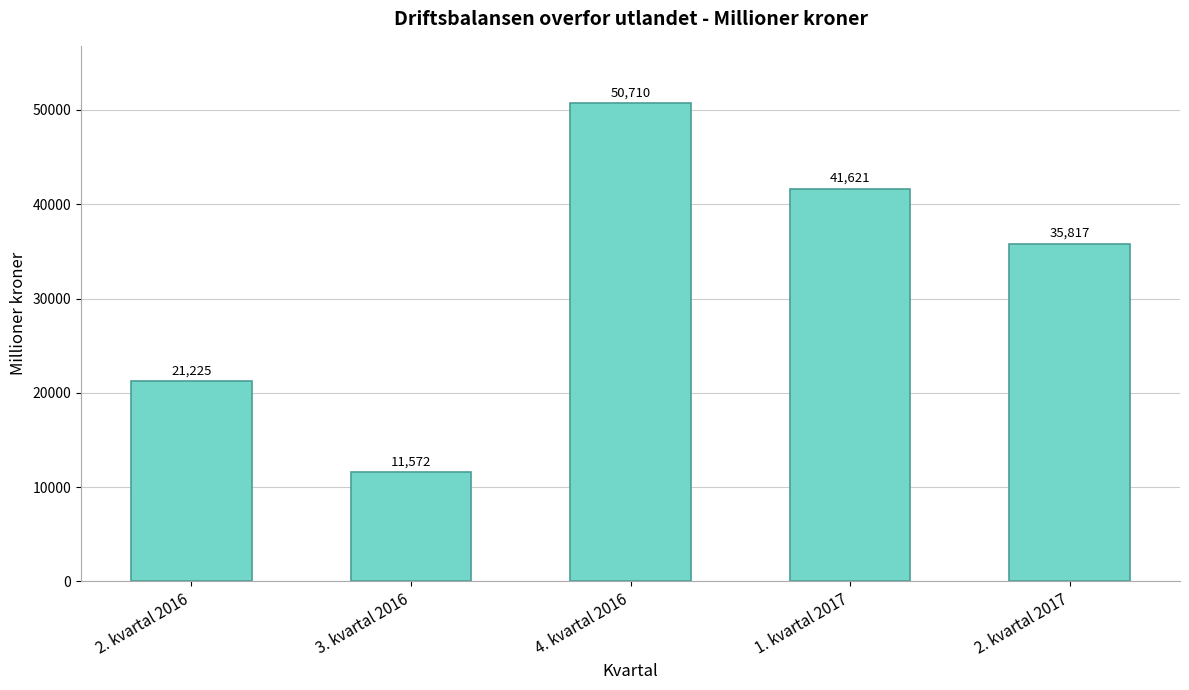

What position from the left is 2. kvartal 2017?

5